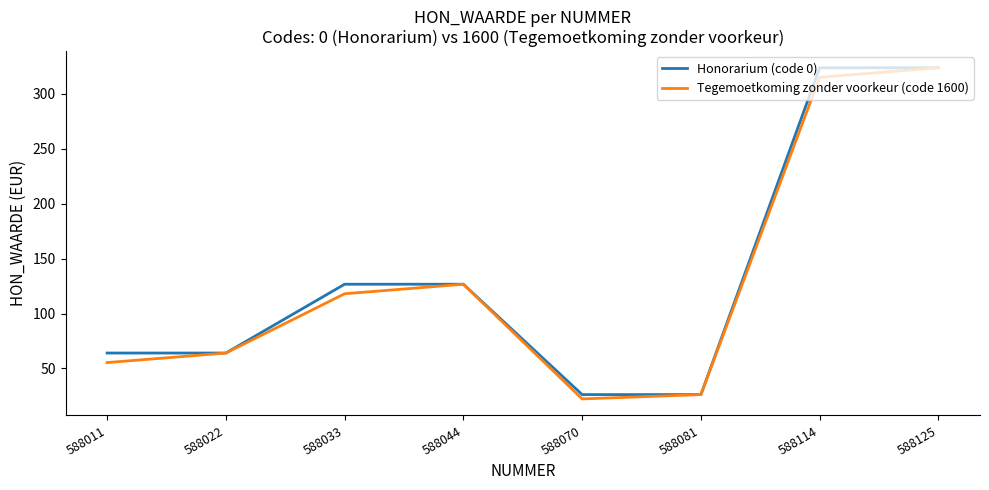

What is the greatest value displayed?

323.6